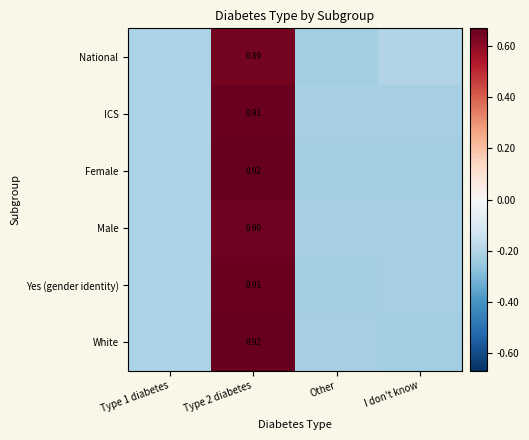

Which series has the largest total across all categories?

ICS